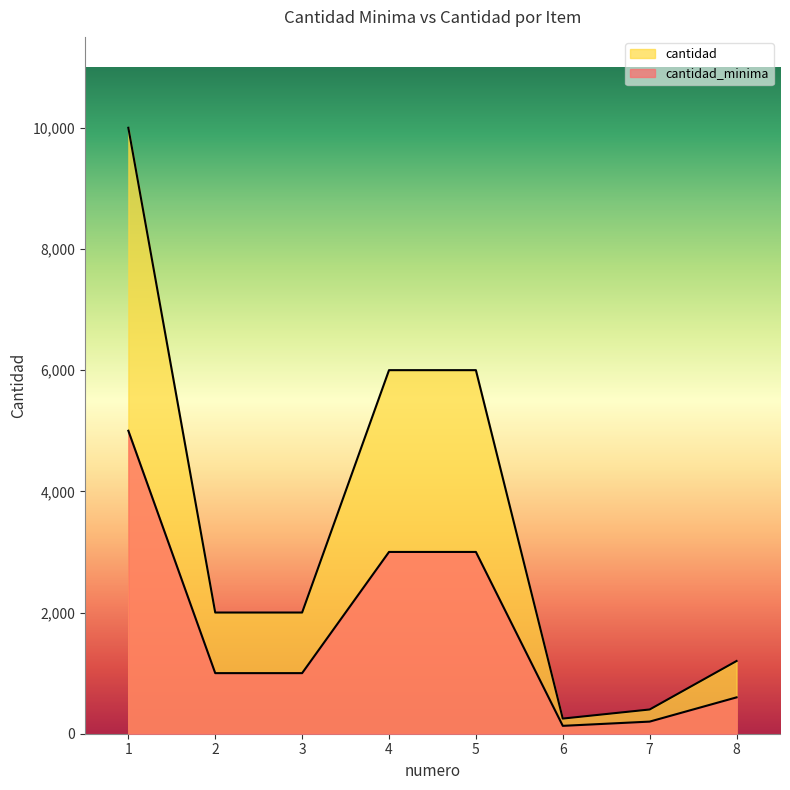

What is the average value of the cantidad_minima series?

1741